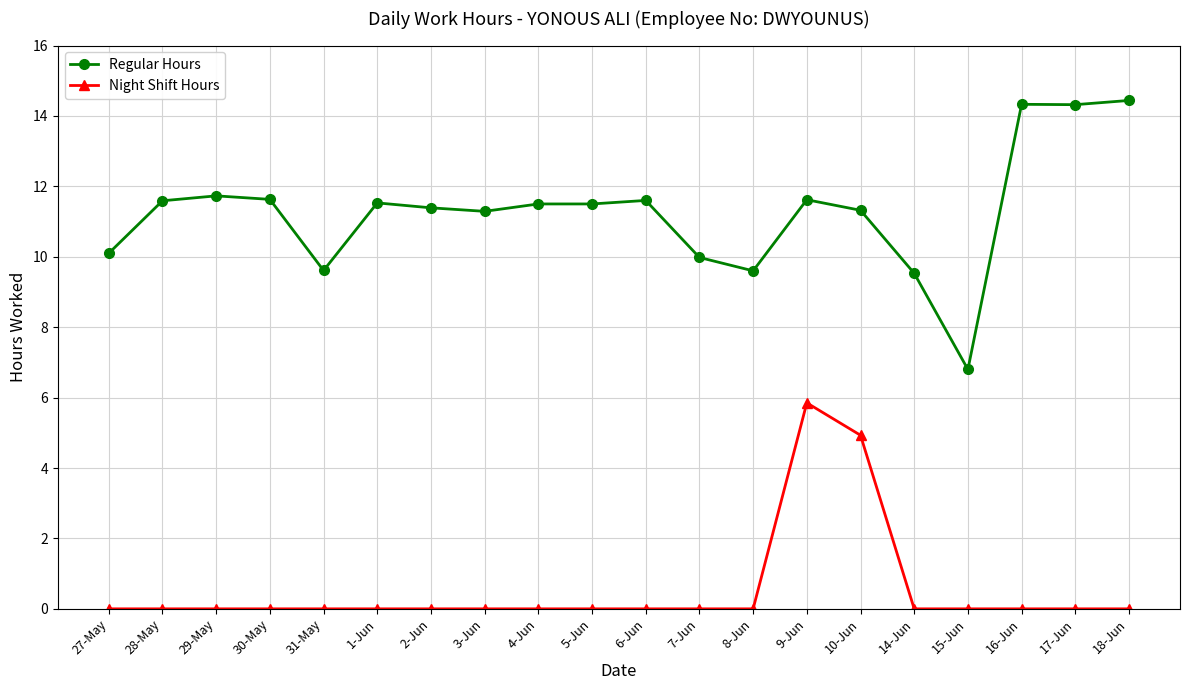

At which category is the sum across all series the highest?

9-Jun